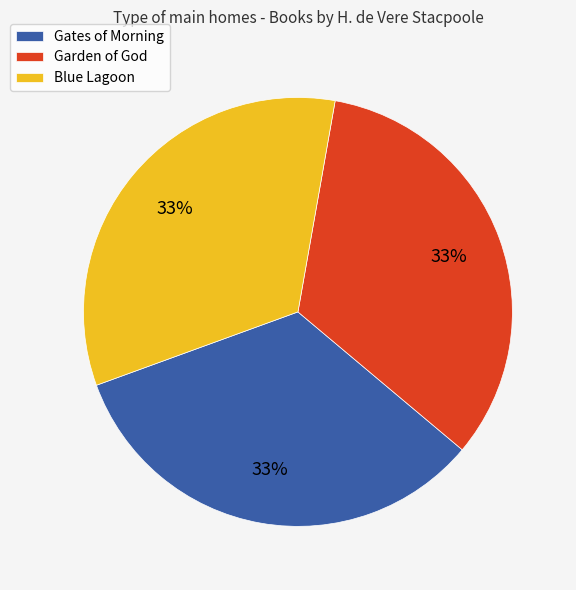

To the nearest percent, what percentage of the pie is Garden of God?

33%